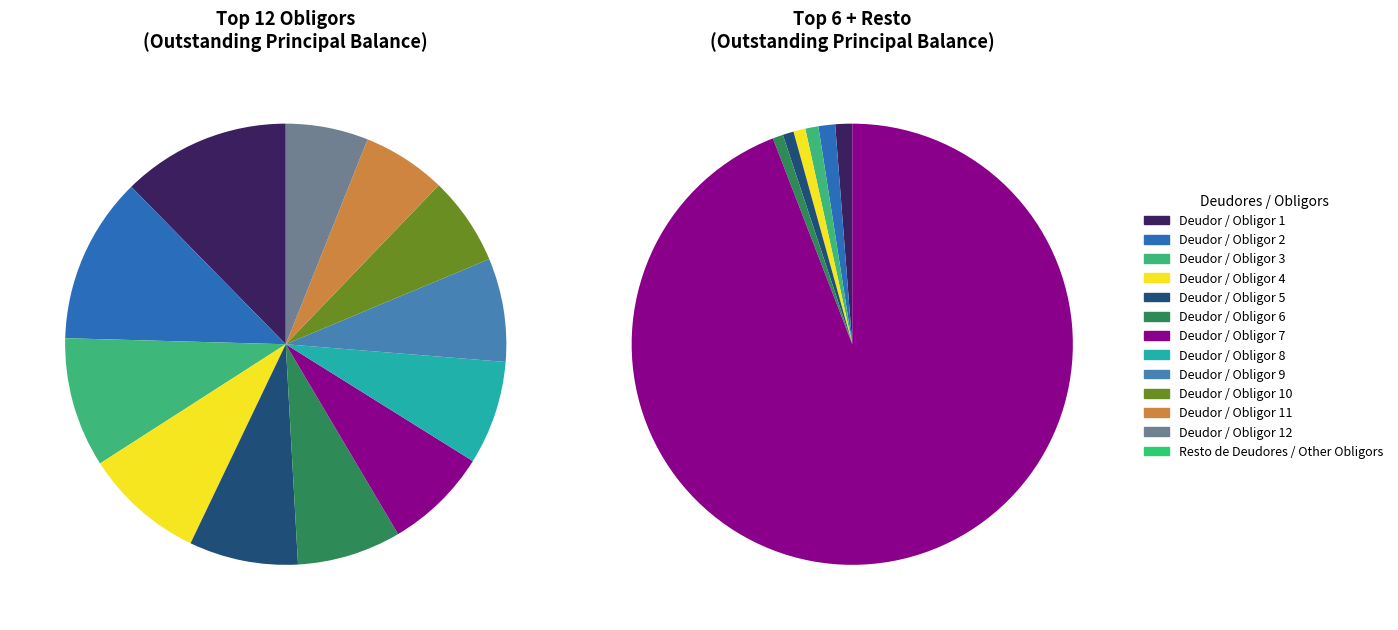

Which category accounts for the majority?

Resto de Deudores / Other Obligors